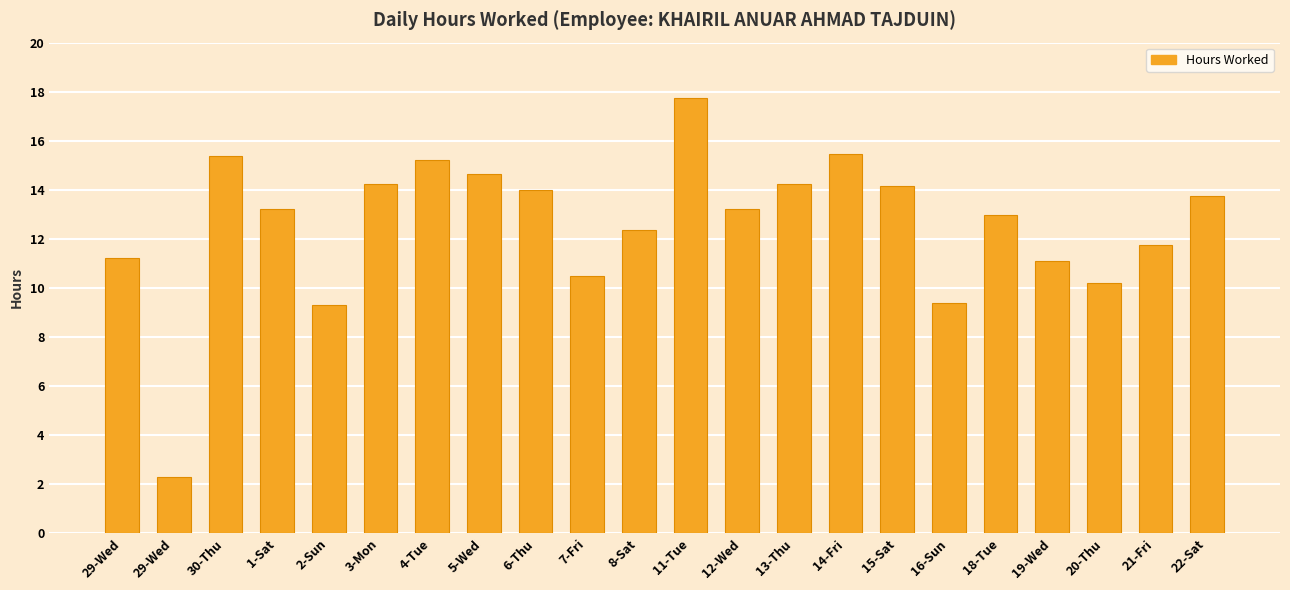

What value does the data have at 5-Wed?

14.7